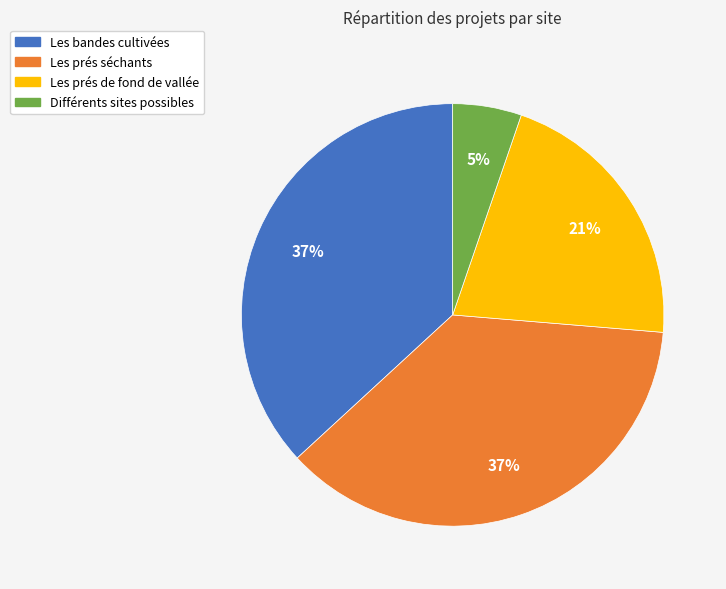

To the nearest percent, what portion does Différents sites possibles represent?

5%